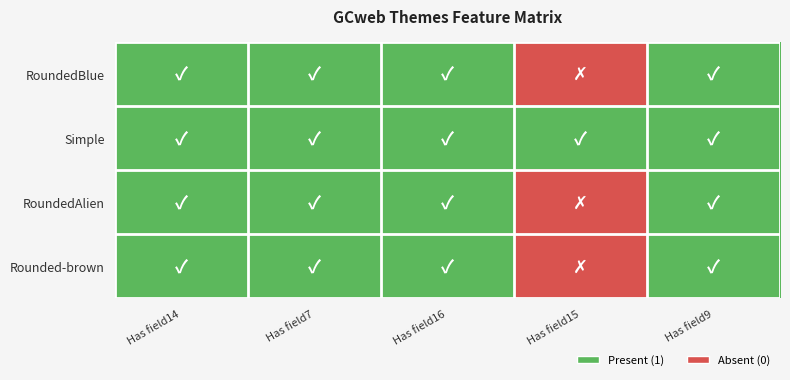

Which category has the lowest value across all series?

Has field15